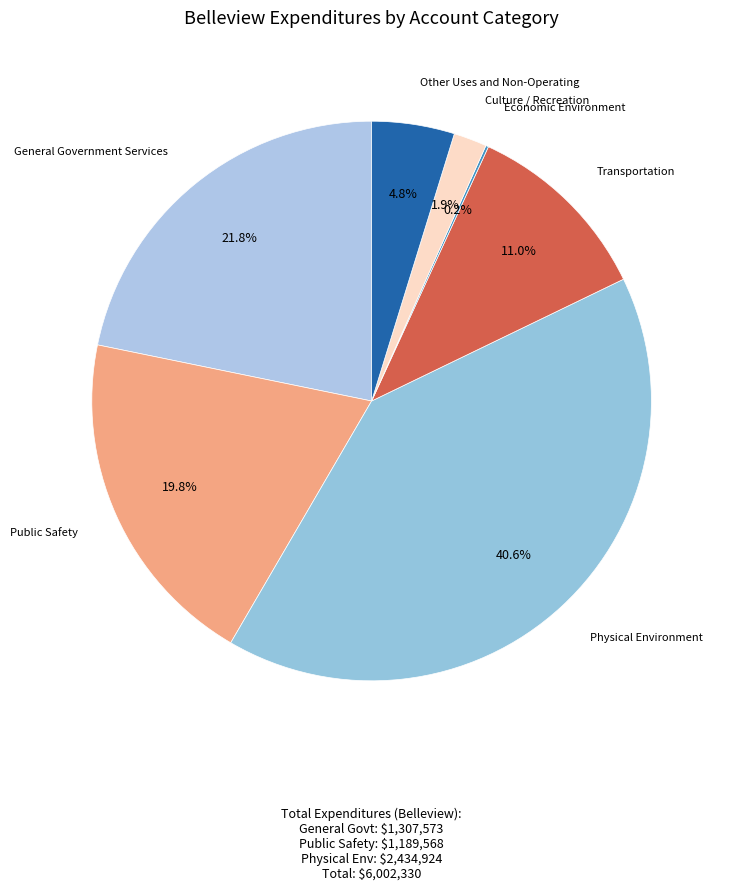

Rank the categories by value from lowest to highest.

Economic Environment, Culture / Recreation, Other Uses and Non-Operating, Transportation, Public Safety, General Government Services, Physical Environment